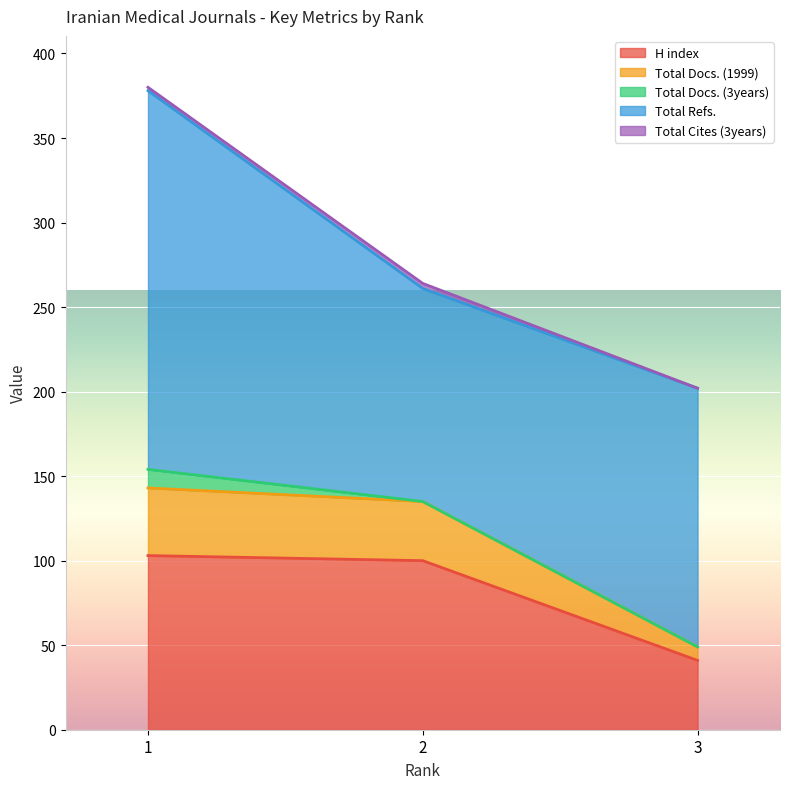

Which series has the largest total across all categories?

Total Refs.